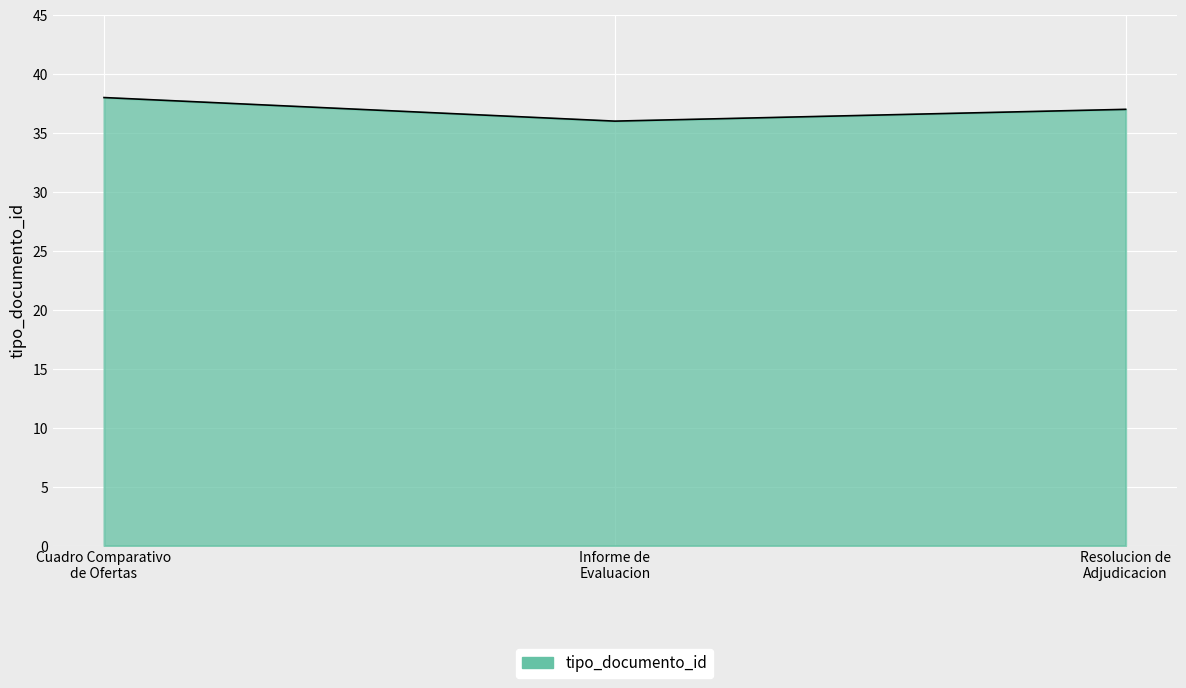

Which label corresponds to the largest value in the chart?

Cuadro Comparativo
de Ofertas